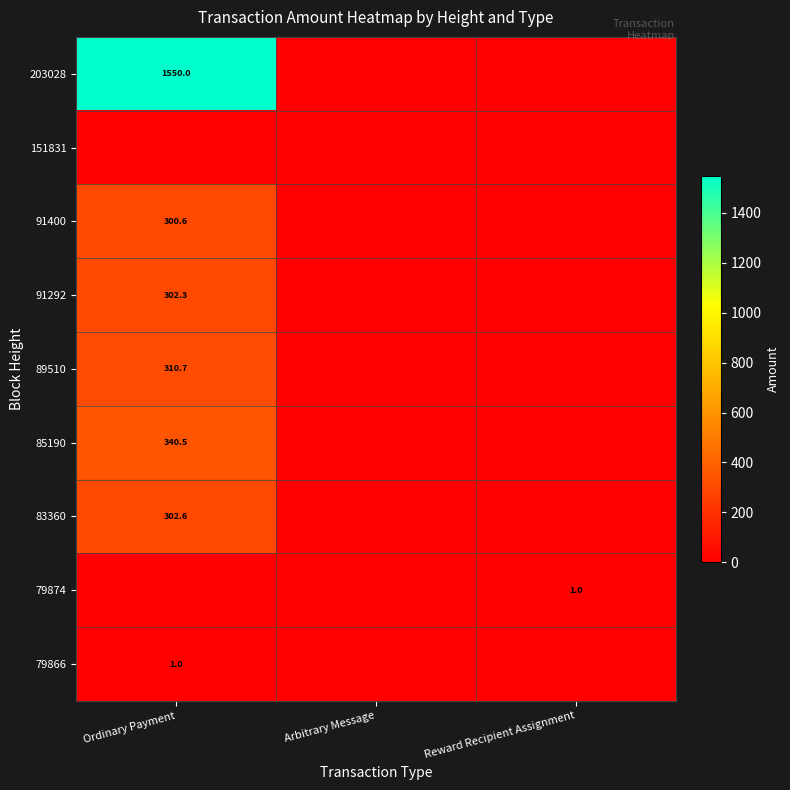

Which series has the largest total across all categories?

203028